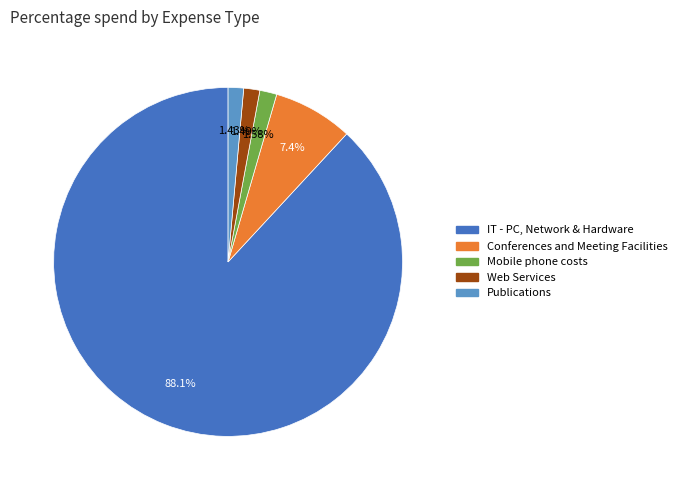

Approximately how many times larger is the value at Mobile phone costs compared to Web Services?

1.1